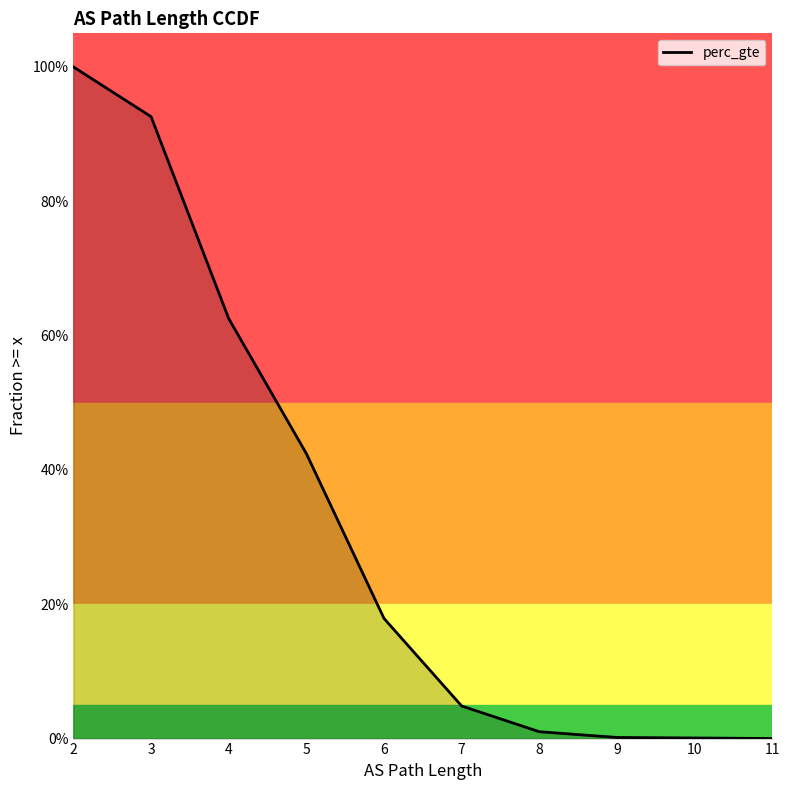

What is the difference between the second highest and second lowest values?

0.9